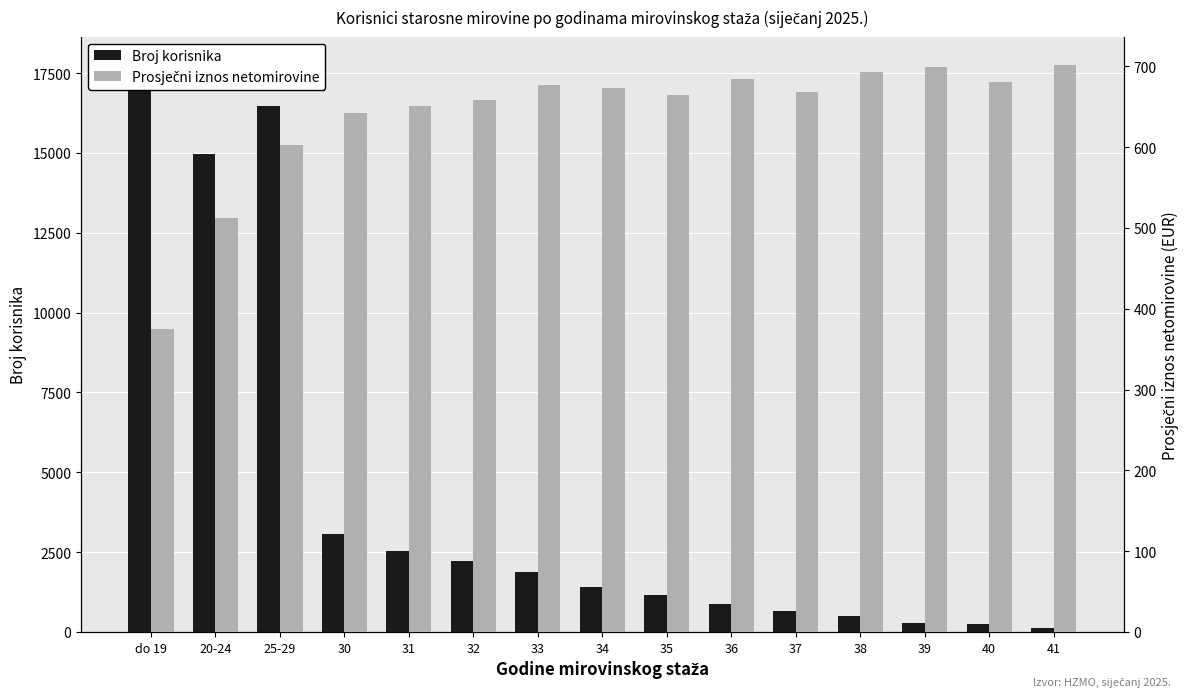

Does the chart contain stacked bars?

No